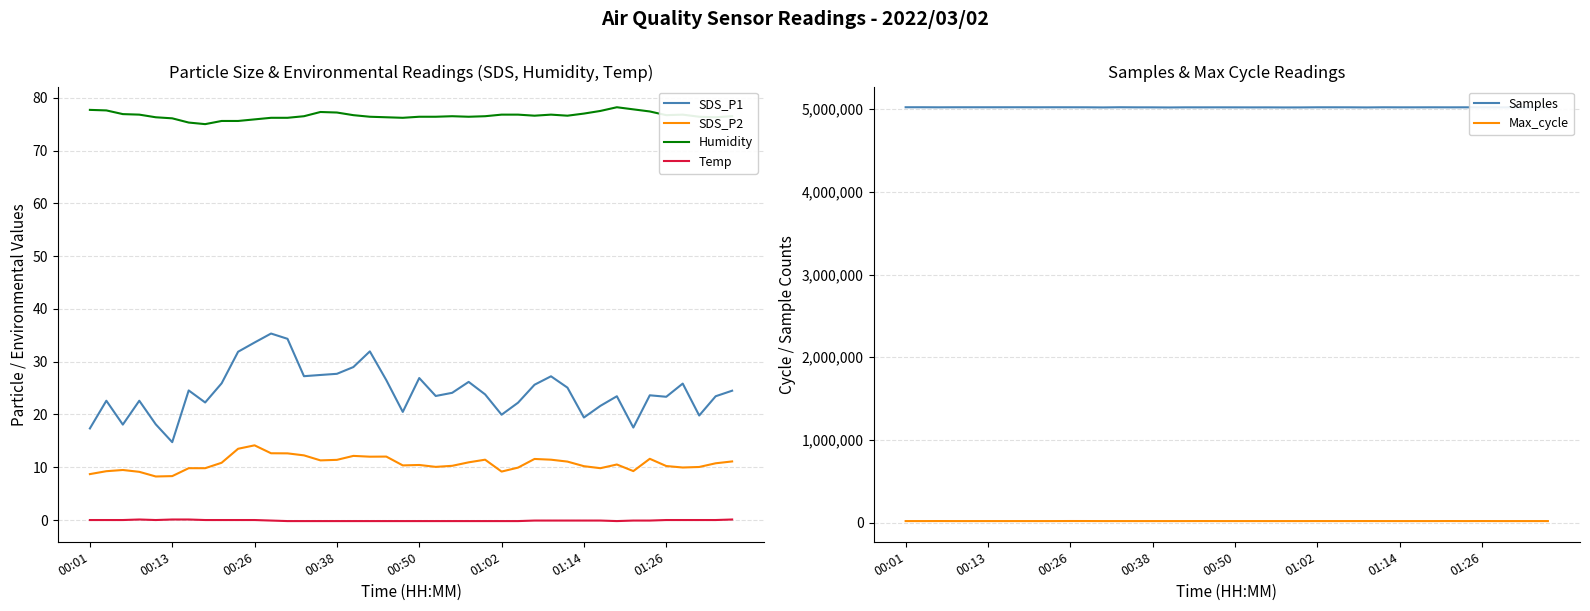

What is the lowest value of the SDS_P1 series?

14.8